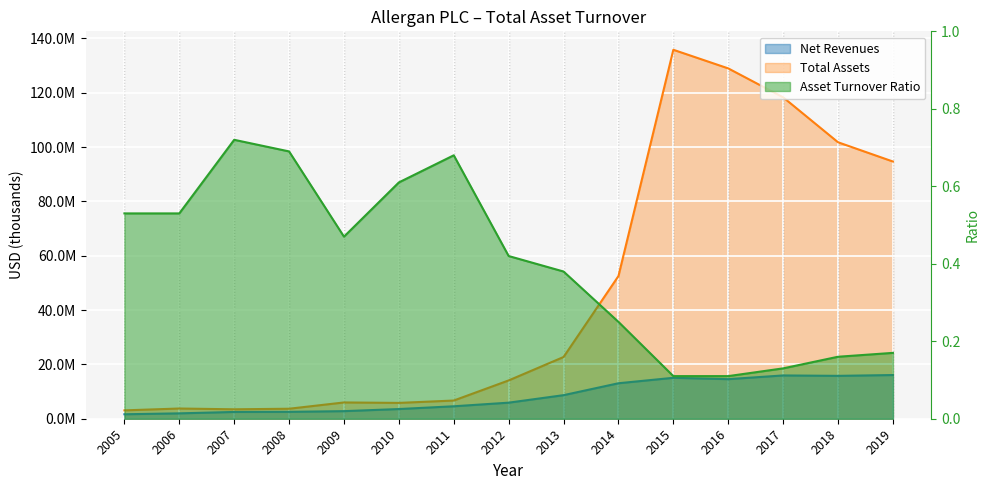

Reading left to right, transcribe all the data shown in this chart.

Net Revenues: 1646203.0	1979244.0	2496651.0	2535501.0	2793000.0	3566900.0	4584400.0	5914900.0	8677600.0	13062300.0	15071000.0	14570600.0	15940700.0	15787400.0	16088900.0
Total Assets: 3080033.0	3760577.0	3472027.0	3677887.0	5992200.0	5827300.0	6698300.0	14103500.0	22725900.0	52529100.0	135840700.0	128986300.0	118341900.0	101787600.0	94699100.0
Asset Turnover Ratio: 0.5	0.5	0.7	0.7	0.5	0.6	0.7	0.4	0.4	0.2	0.1	0.1	0.1	0.2	0.2